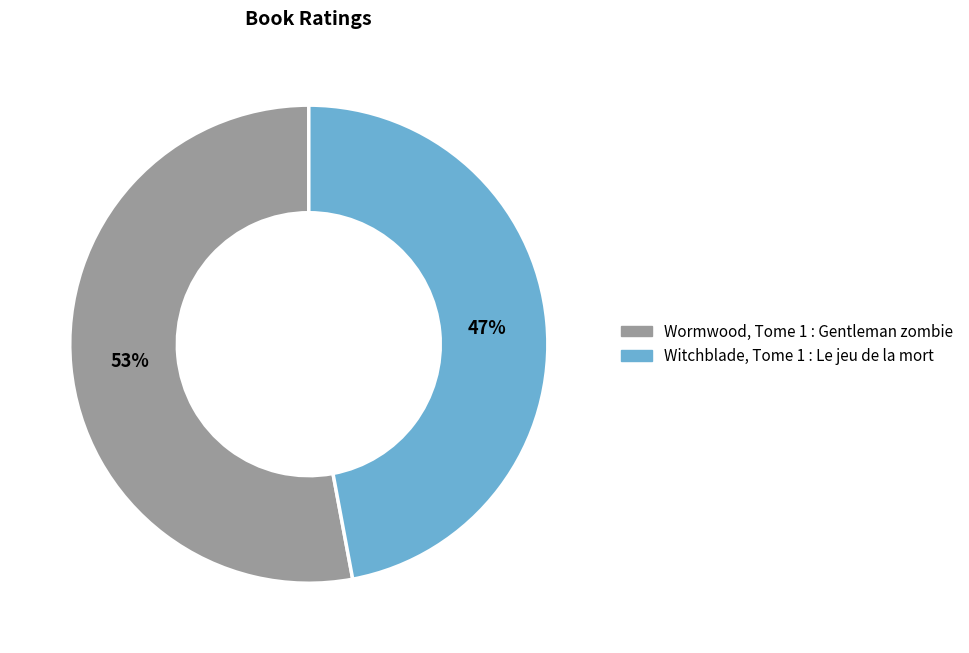

To the nearest percent, what is the difference between the Witchblade, Tome 1 : Le jeu de la mort and Wormwood, Tome 1 : Gentleman zombie slice percentages?

6%